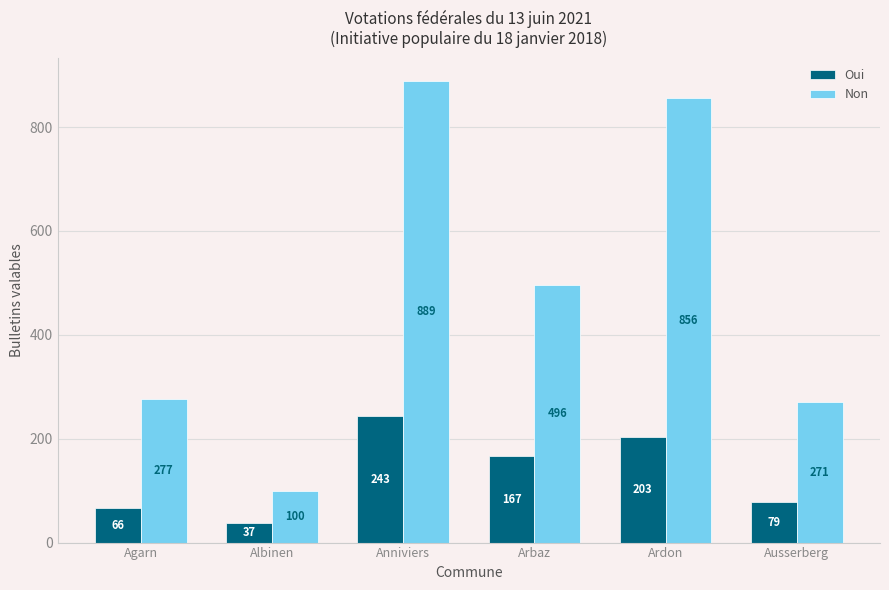

What position from the left is Agarn?

1